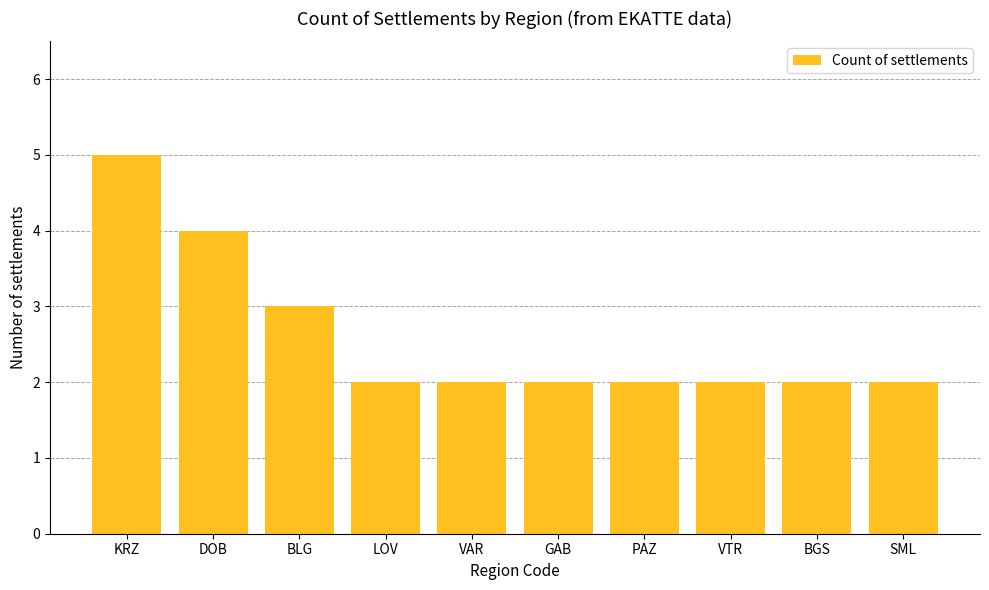

What is the greatest value displayed?

5